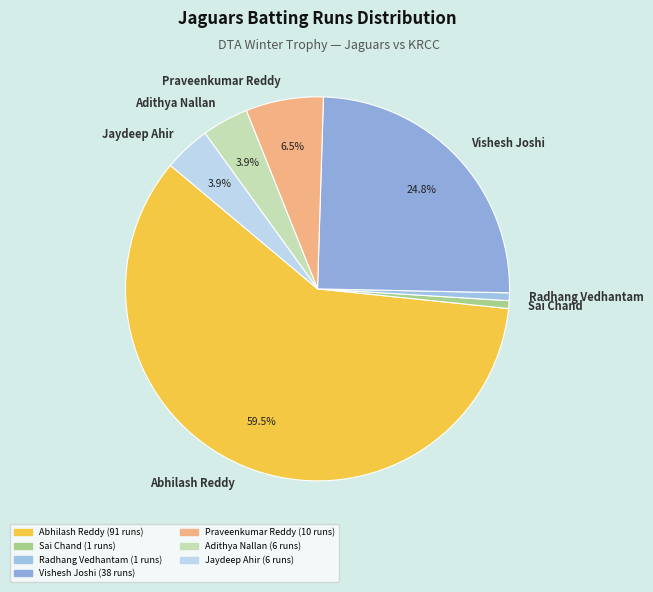

Which category accounts for the majority?

Abhilash Reddy